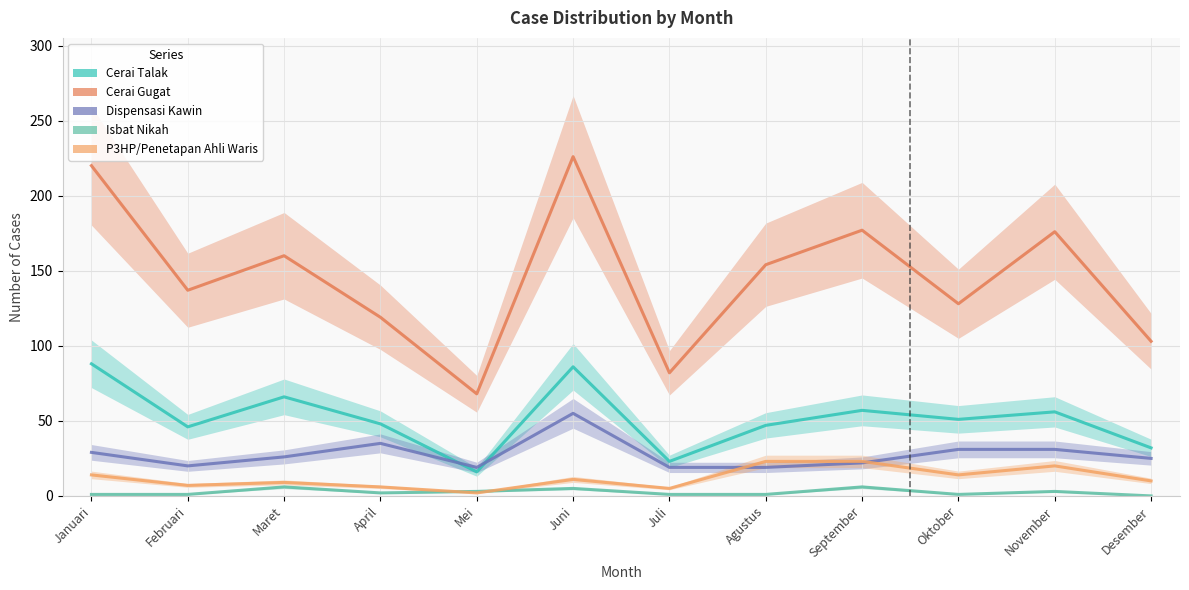

What is the difference between the Cerai Gugat values at Maret and Mei?

92